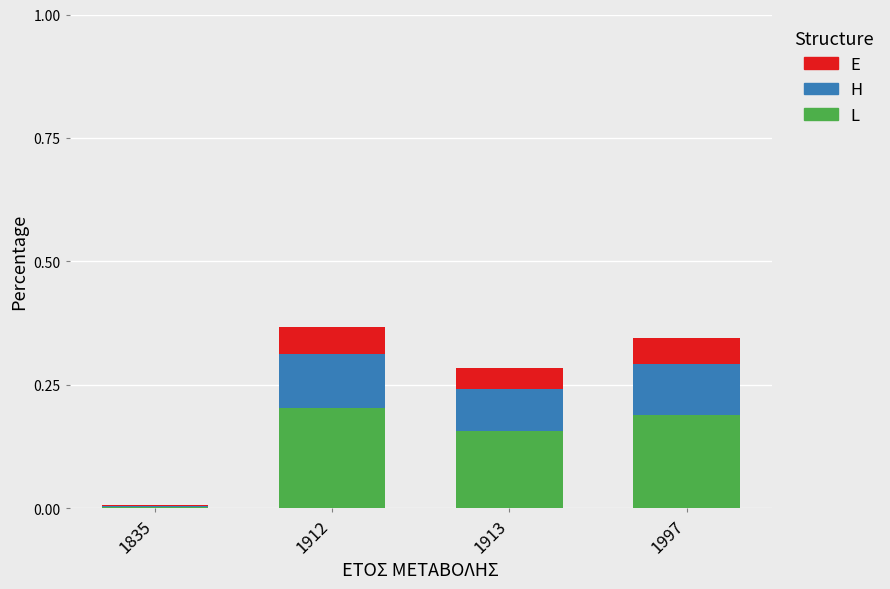

What is the total value across all series at 1913?

0.3